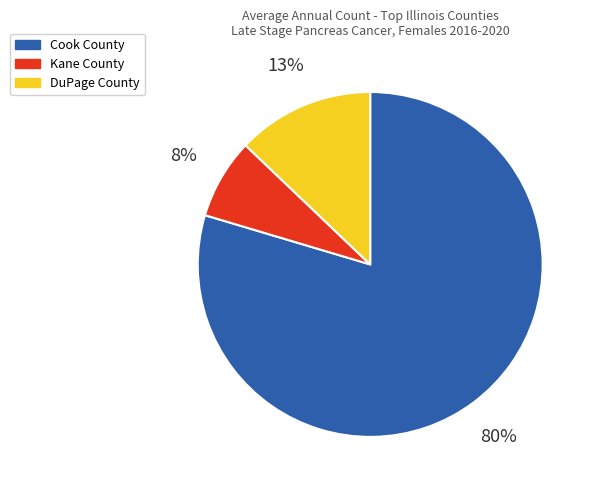

Is it true that Cook County is 68% of the pie?

False